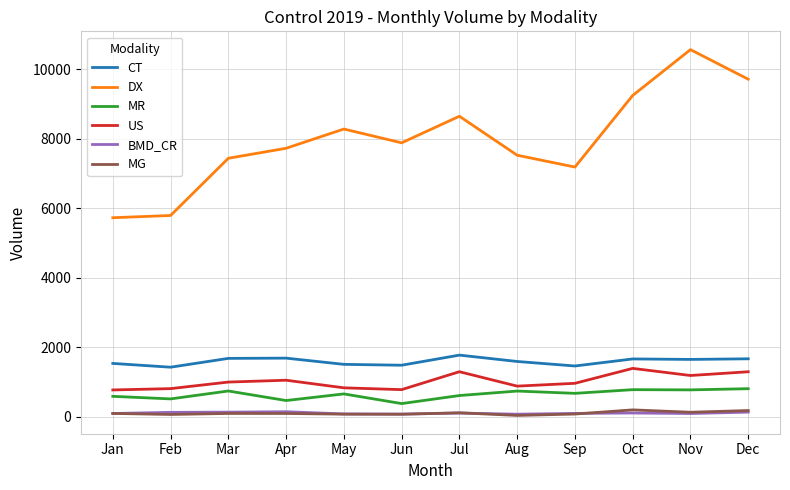

Is the value of MG at Jan greater than the value of DX at Jun?

No